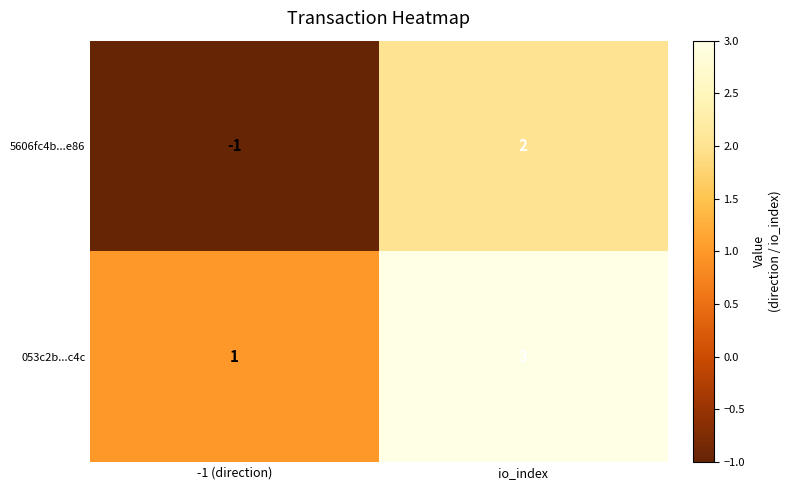

Reading left to right, transcribe all the data shown in this chart.

5606fc4b...e86: -1 (direction)=-1	io_index=2
053c2b...c4c: -1 (direction)=1	io_index=3